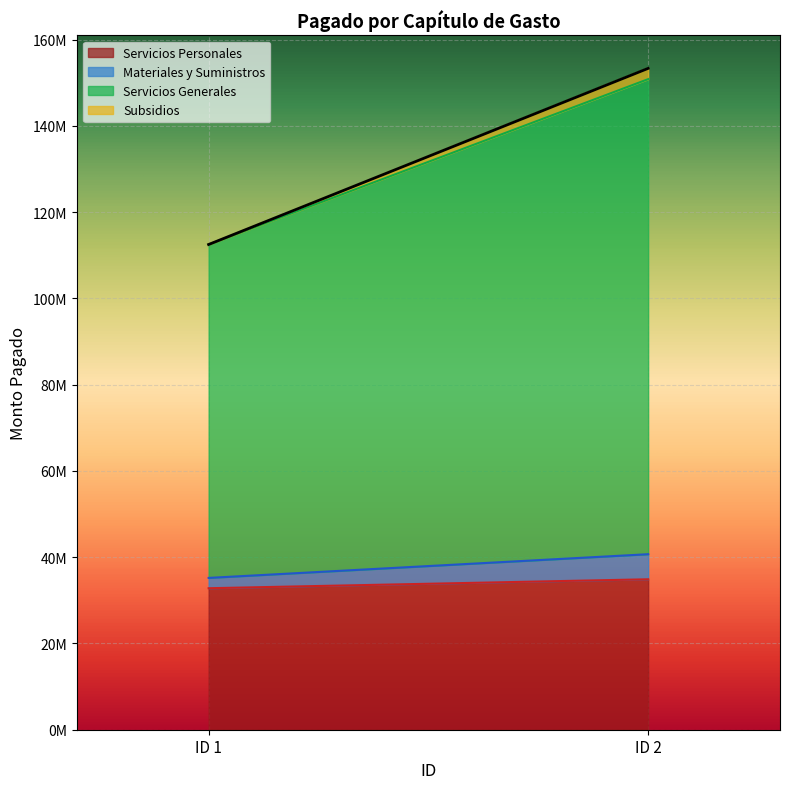

What is the difference between the Servicios Personales values at ID 2 and ID 1?

2077078.3